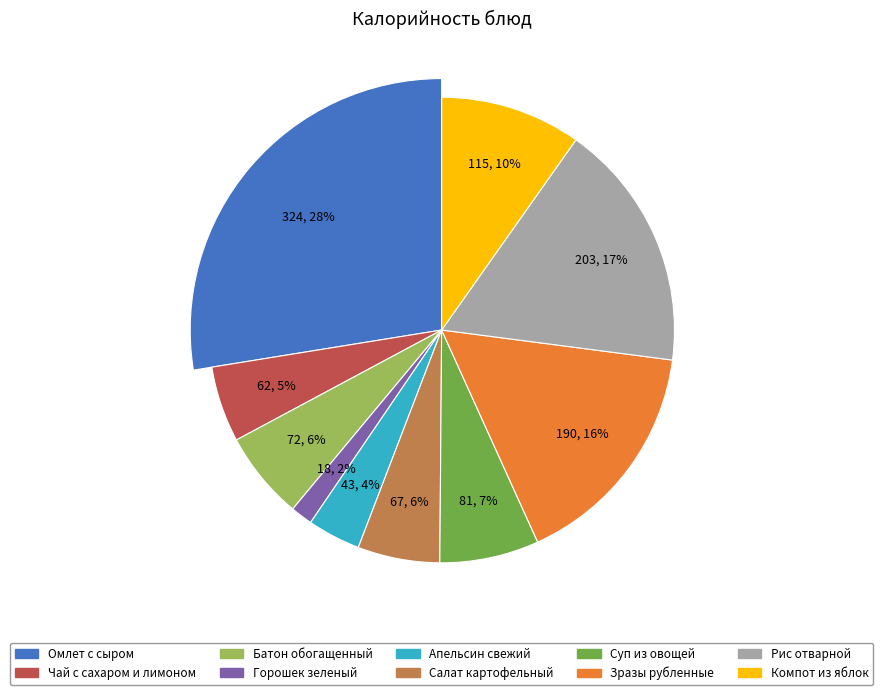

What is the smallest slice in the pie chart?

Горошек зеленый